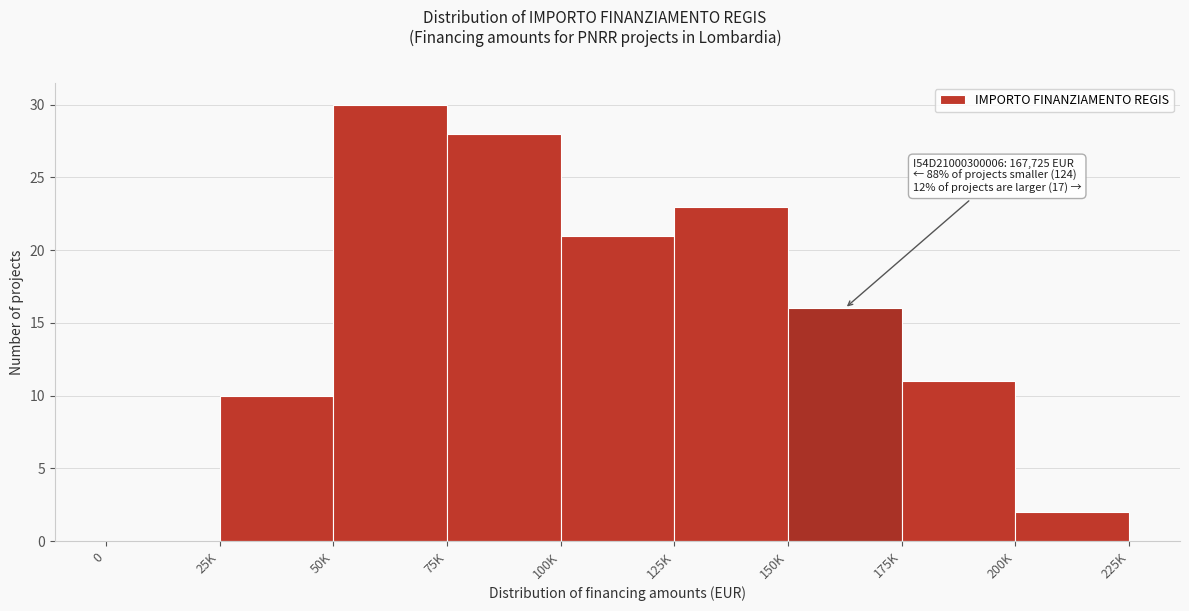

Reading left to right, what are all the values shown in this chart?

0=0	25K=10	50K=30	75K=28	100K=21	125K=23	150K=16	175K=11	200K=2